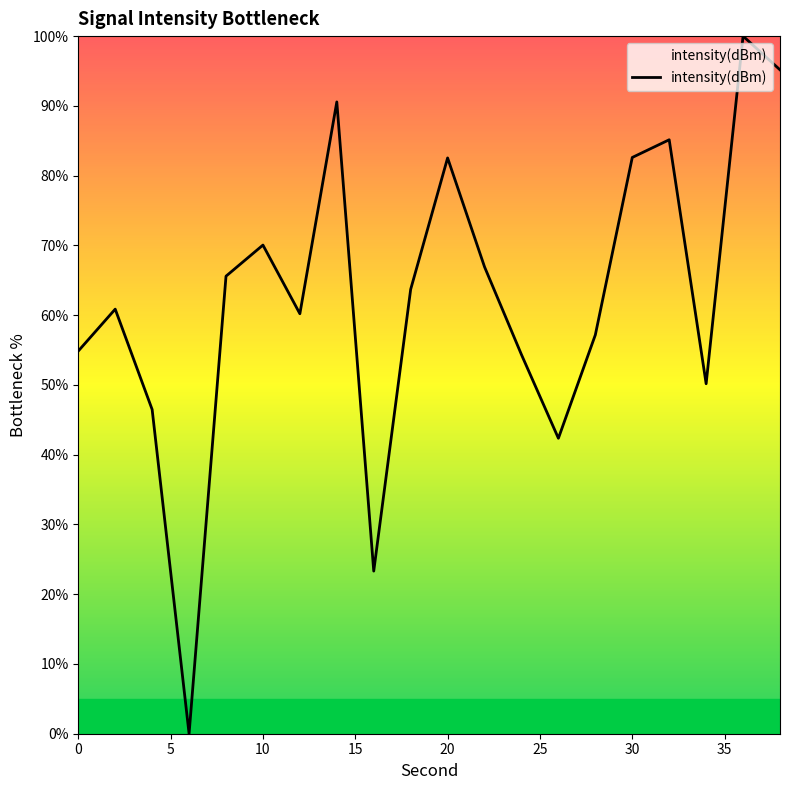

What is the difference between the maximum and minimum values?

100.0